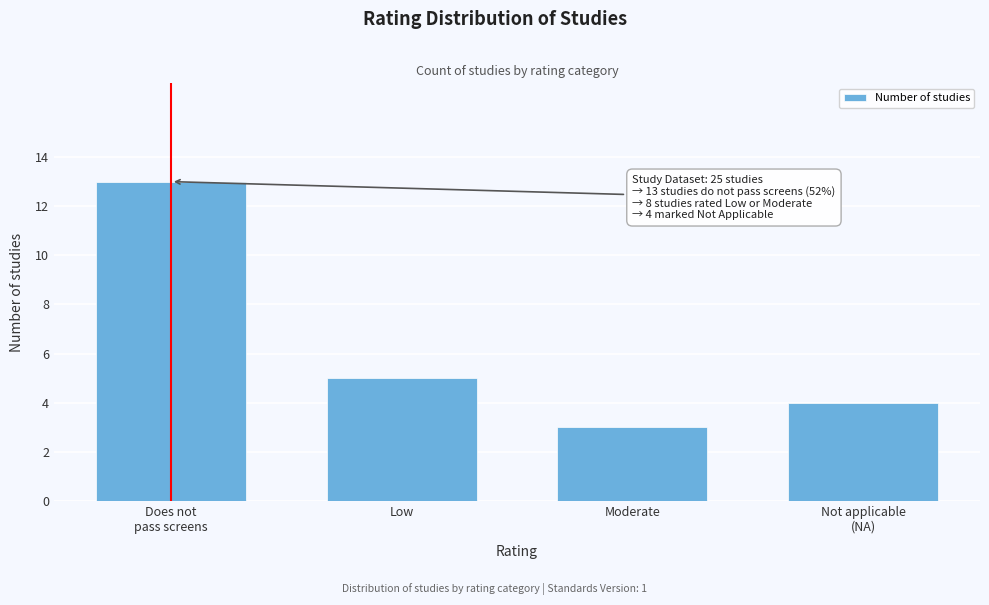

Reading right to left, transcribe all the data shown in this chart.

4	3	5	13